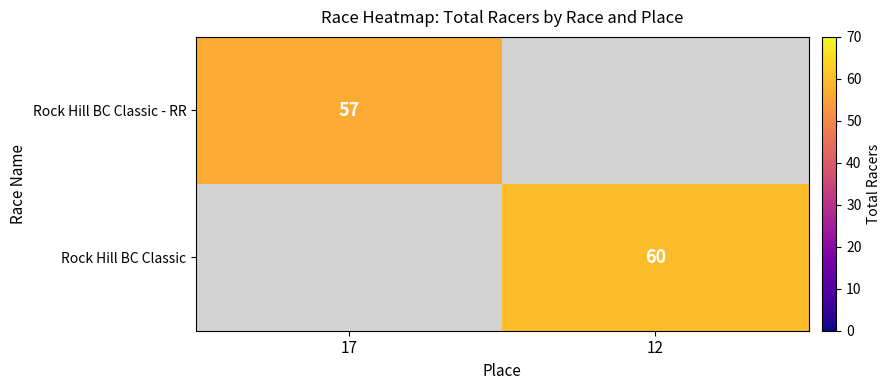

The Rock Hill BC Classic series shows 60 at 12. True or false?

True